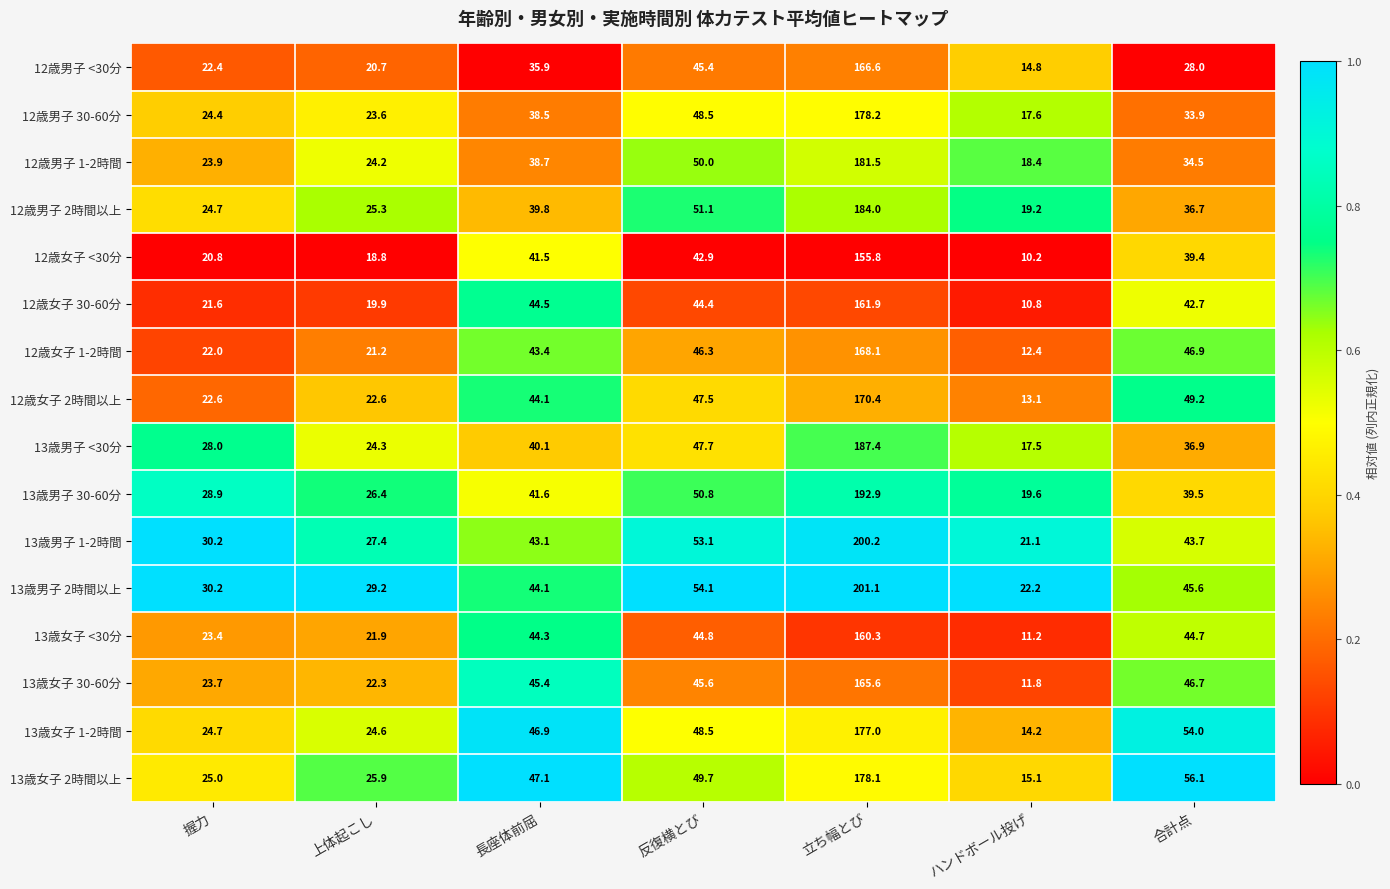

At which label does 12歳女子 30-60分 first exceed 42?

長座体前屈